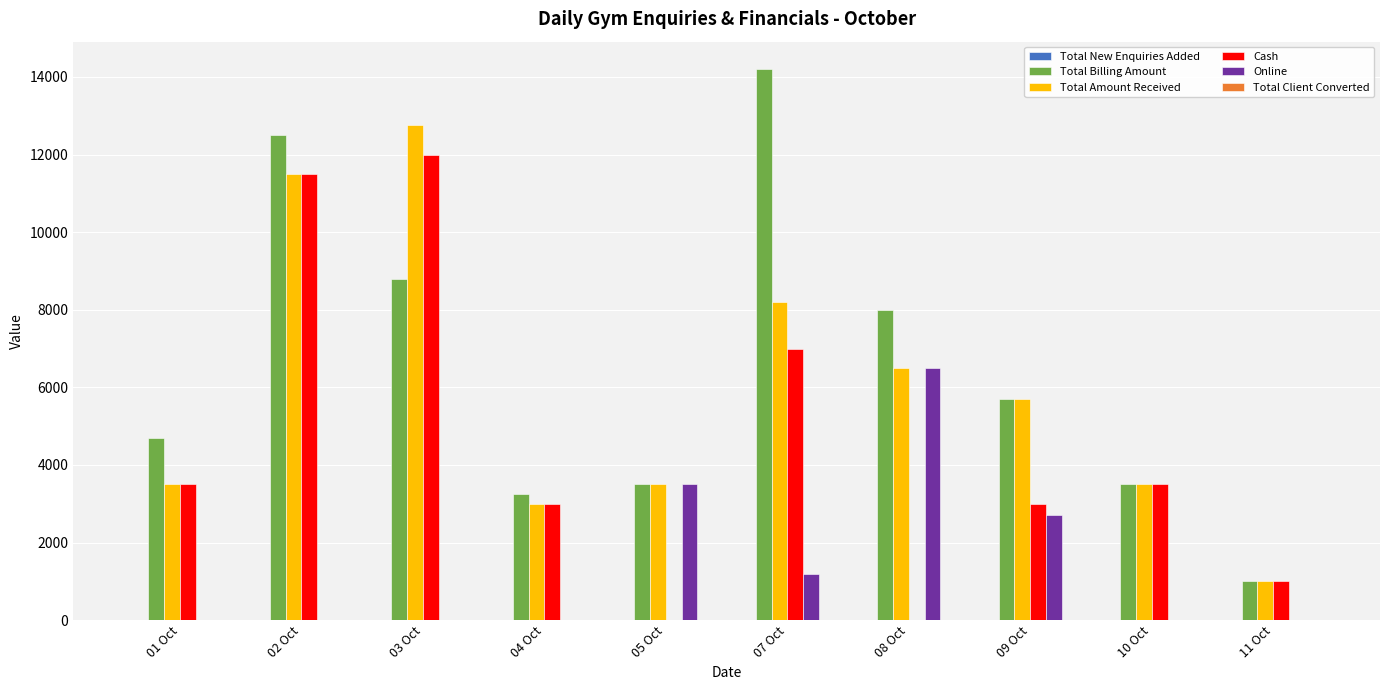

At which category is the sum across all series the highest?

02 Oct